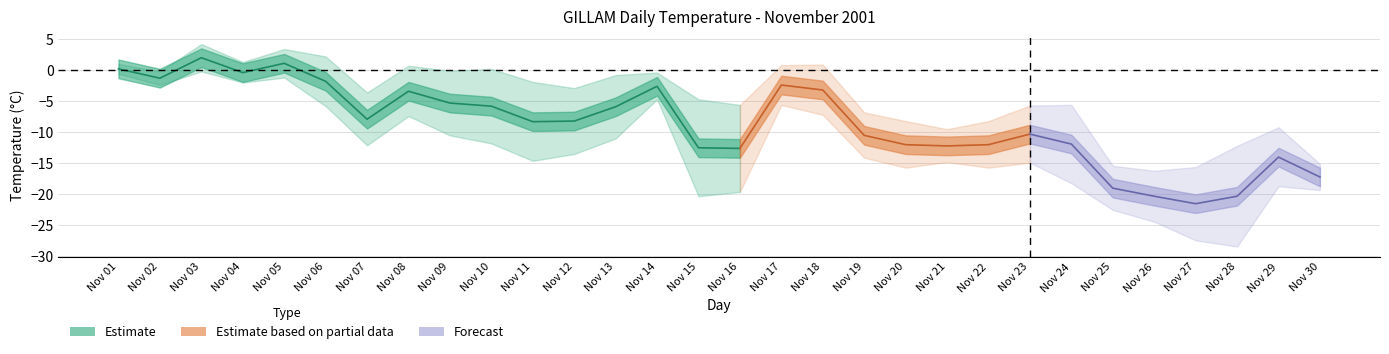

What is the greatest value displayed?

4.2